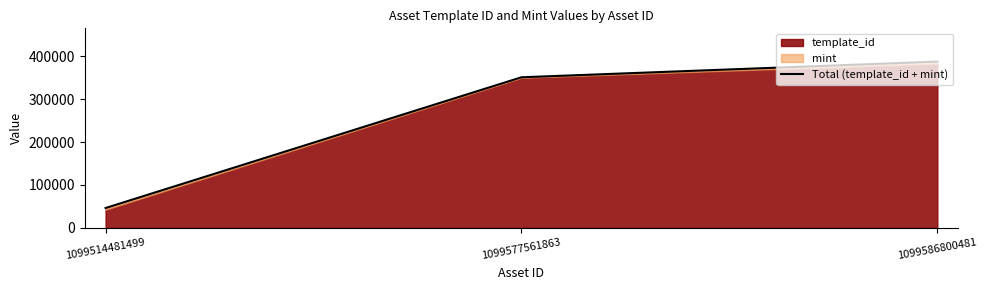

What is the value of the 2nd point from the left?

351089